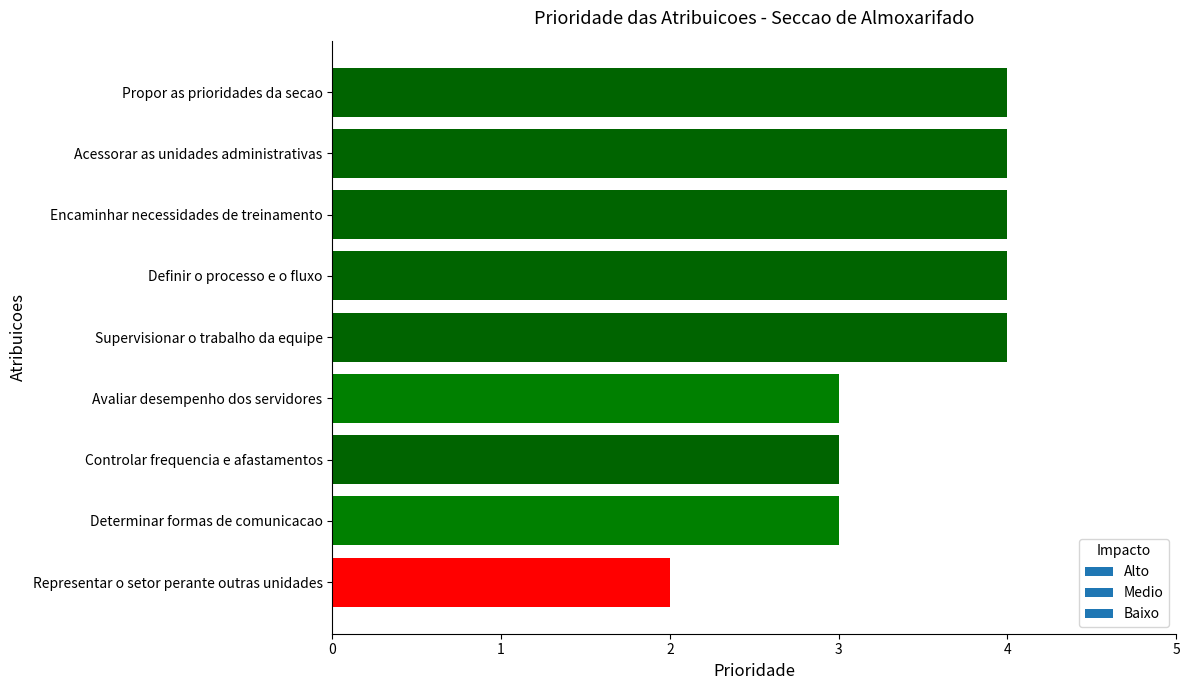

How many categories are shown in the chart?

9